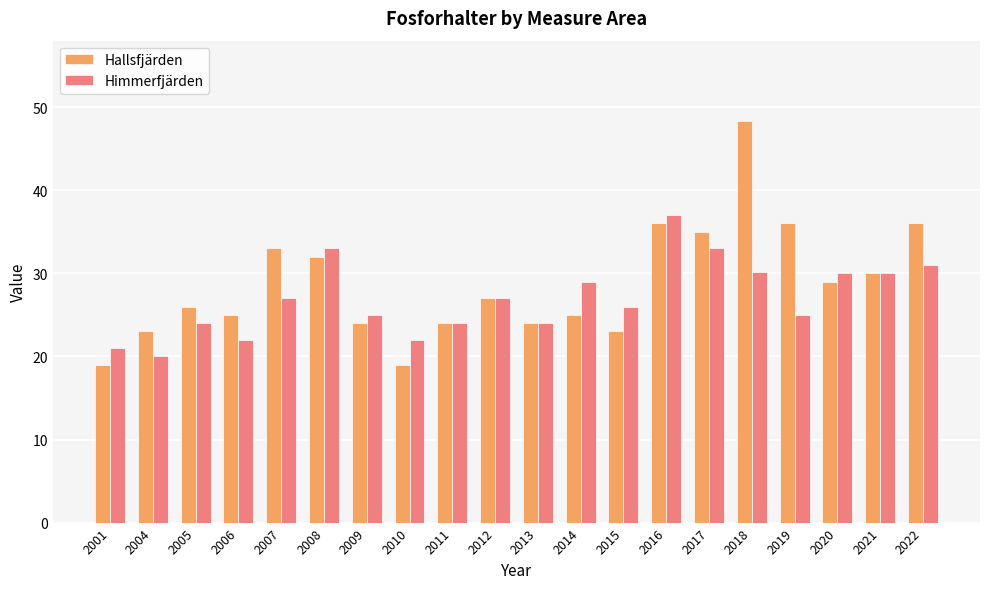

How many bars are there in total?

40